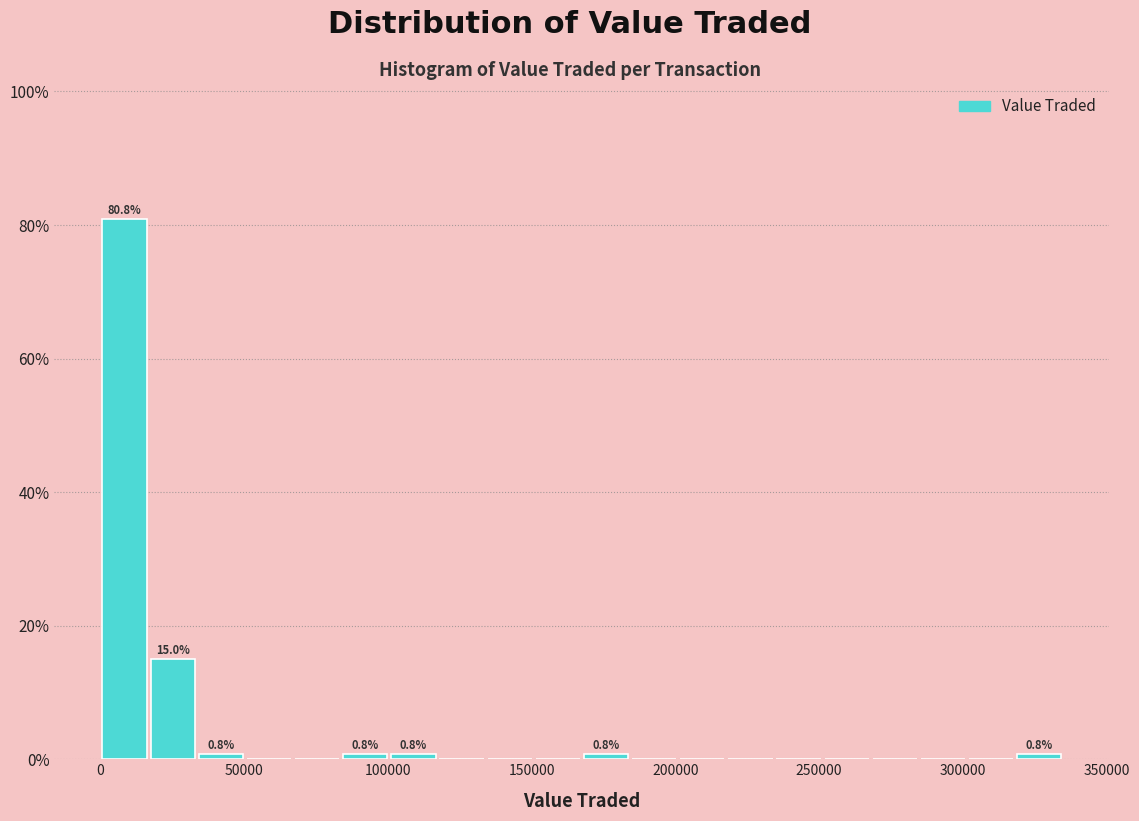

Around what value on the x-axis is the tallest bar? Give the approximate position of its centre, as read against the axis.

10000